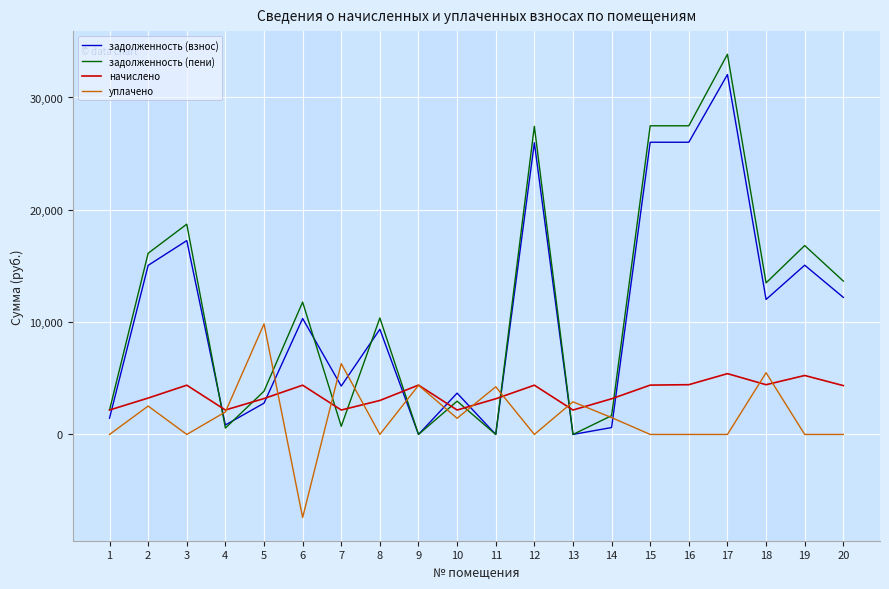

What is the difference between the highest and lowest values at 20?

13654.0